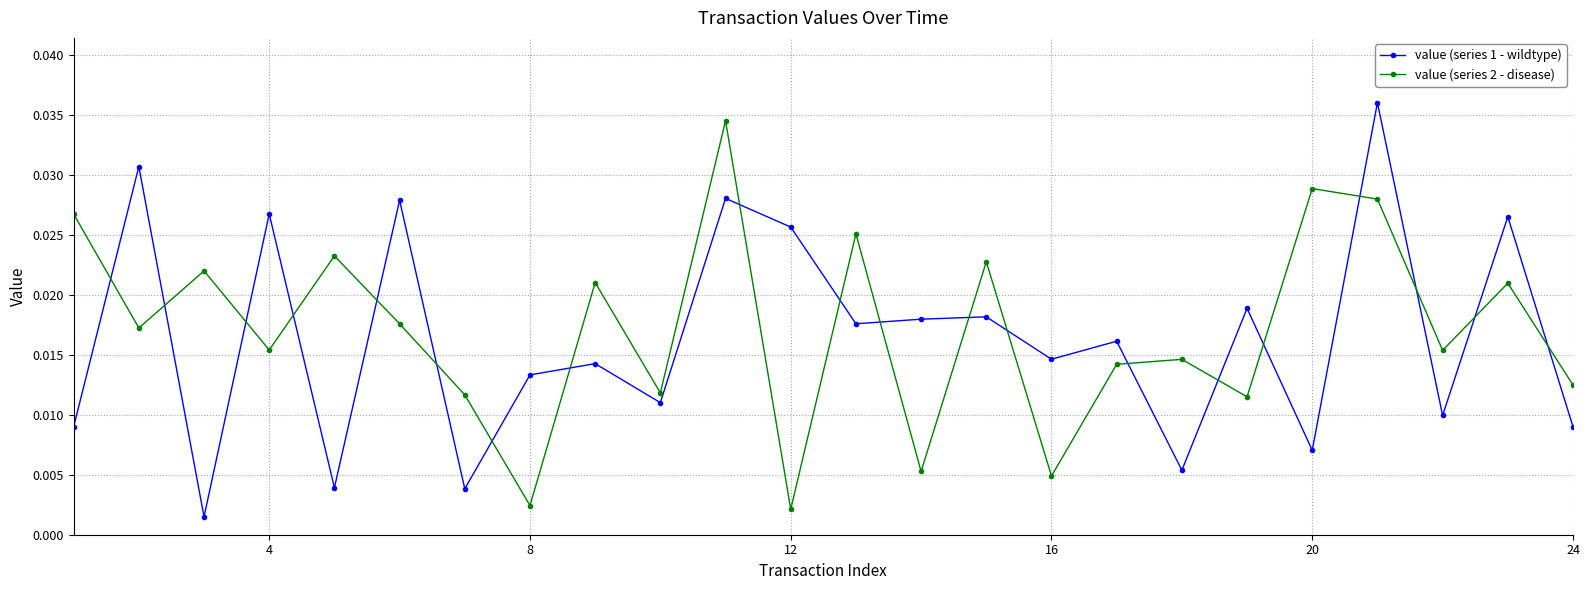

True or false: value (series 1 - wildtype) and value (series 2 - disease) intersect in this chart.

True